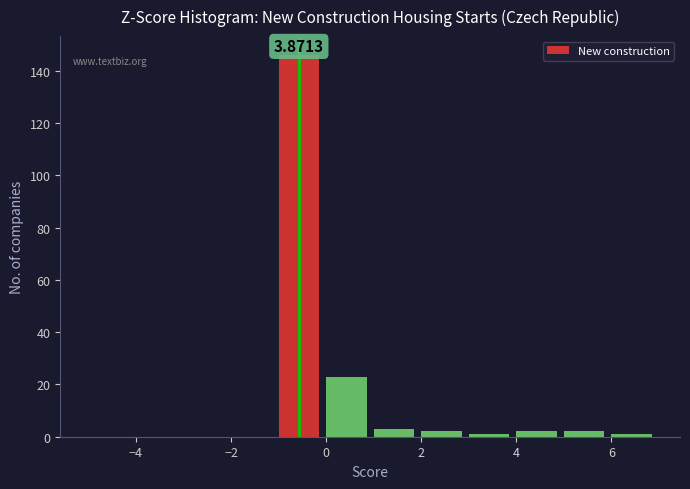

Which range on the x-axis has the tallest bar?

-1 to 0